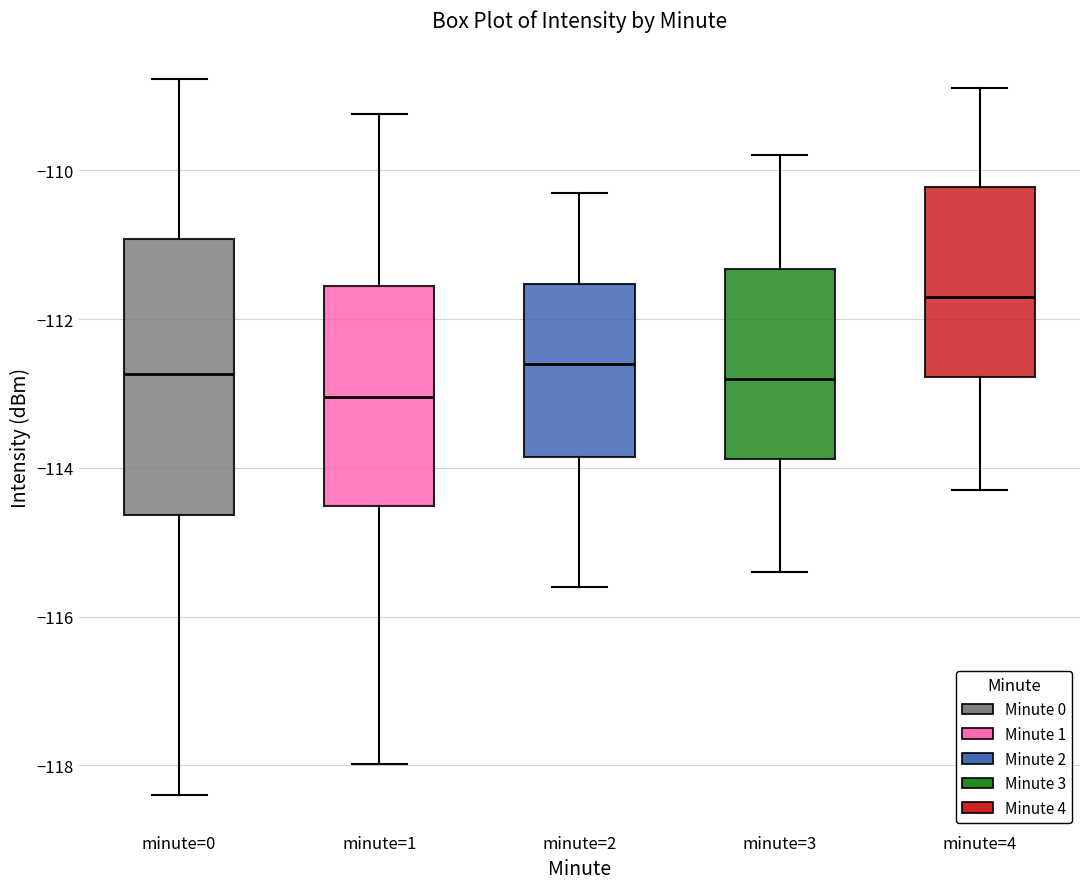

Which box's median line is the highest?

minute=4